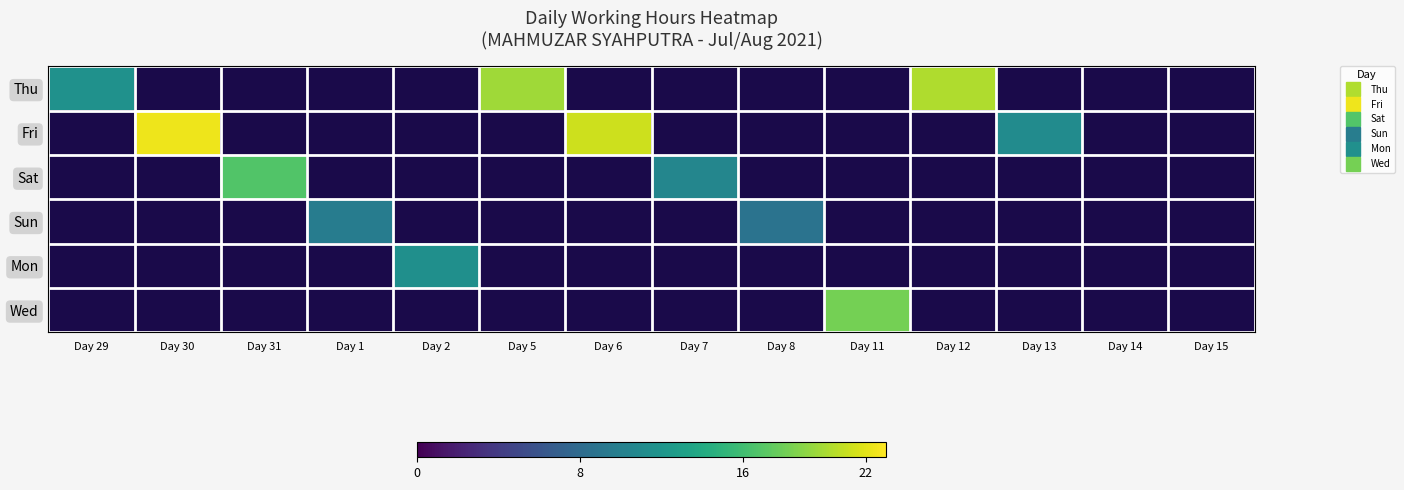

Count the number of data series in this chart.

6